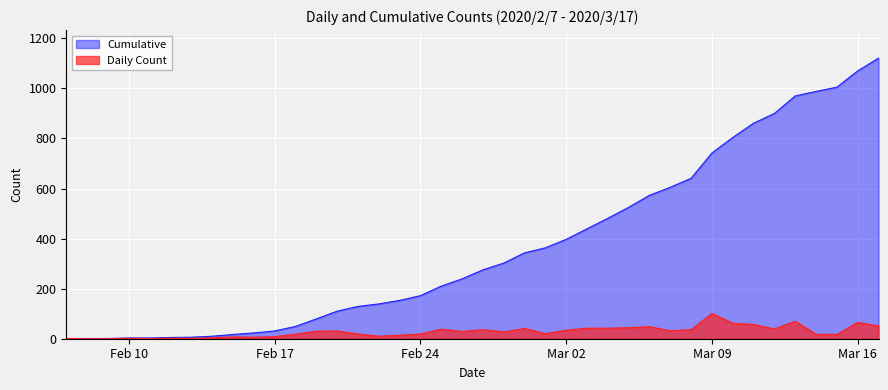

Rank the series by their average value, from highest to lowest.

Cumulative, Daily Count